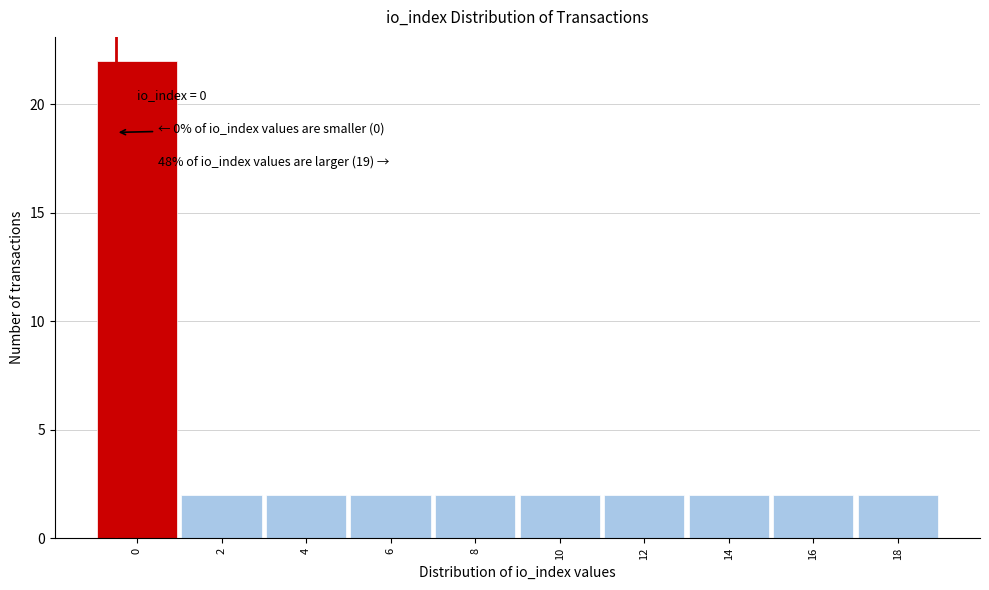

Reading left to right, transcribe all the data shown in this chart.

0=22	2=2	4=2	6=2	8=2	10=2	12=2	14=2	16=2	18=2